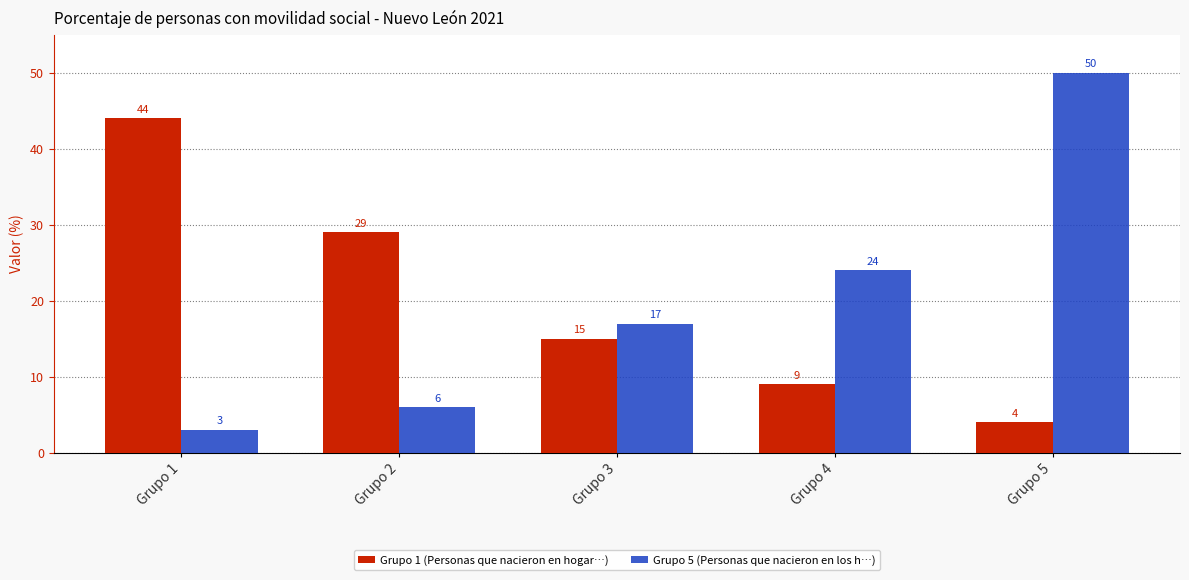

What is the average value of the Grupo 5 (Personas que nacieron en los h…) series?

20